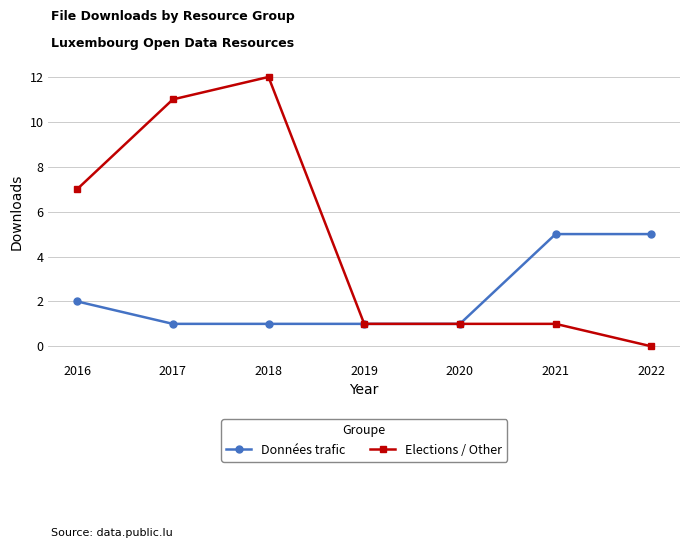

Rank the series at 2021 from highest to lowest value.

Données trafic, Elections / Other